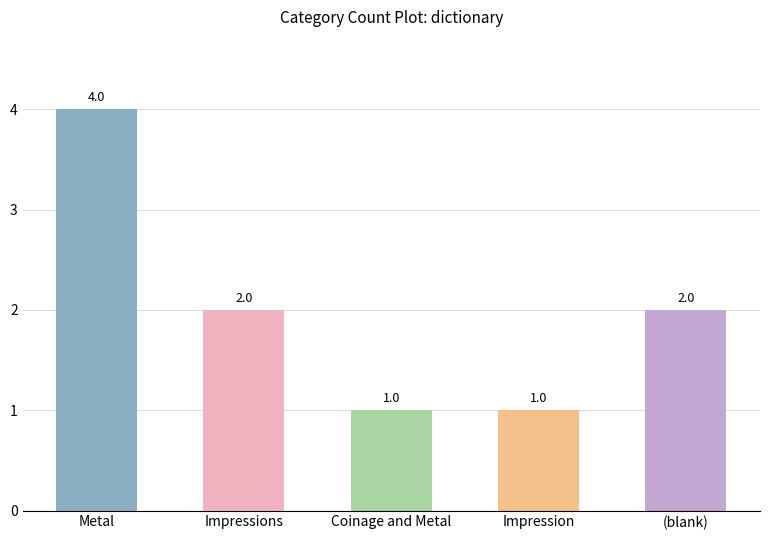

What position from the left is (blank)?

5